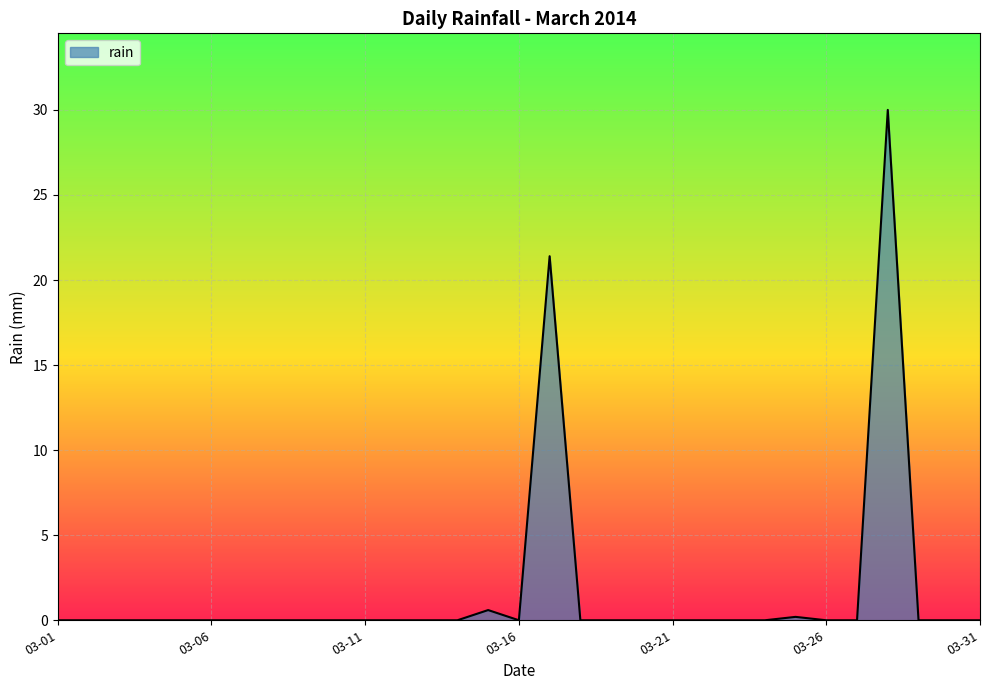

Reading left to right, list all the values displayed in this chart.

0.0	0.0	0.0	0.0	0.0	0.0	0.0	0.0	0.0	0.0	0.0	0.0	0.0	0.0	0.6	0.0	21.4	0.0	0.0	0.0	0.0	0.0	0.0	0.0	0.2	0.0	0.0	30.0	0.0	0.0	0.0